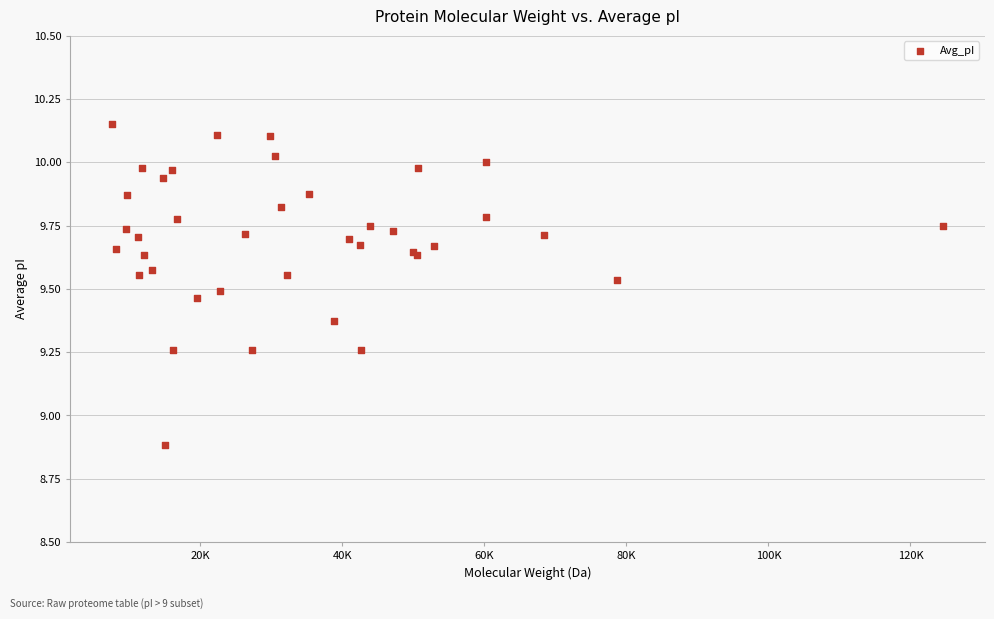

What Y value in the scatter plot is closest to 9?

8.9